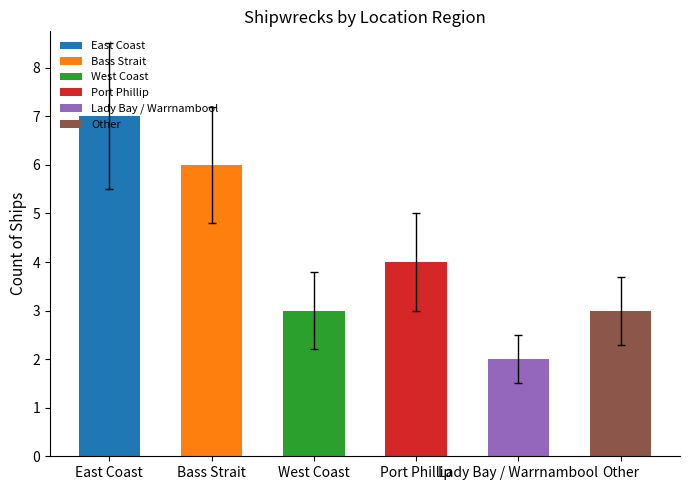

What is the label of the 6th bar from the left?

Other